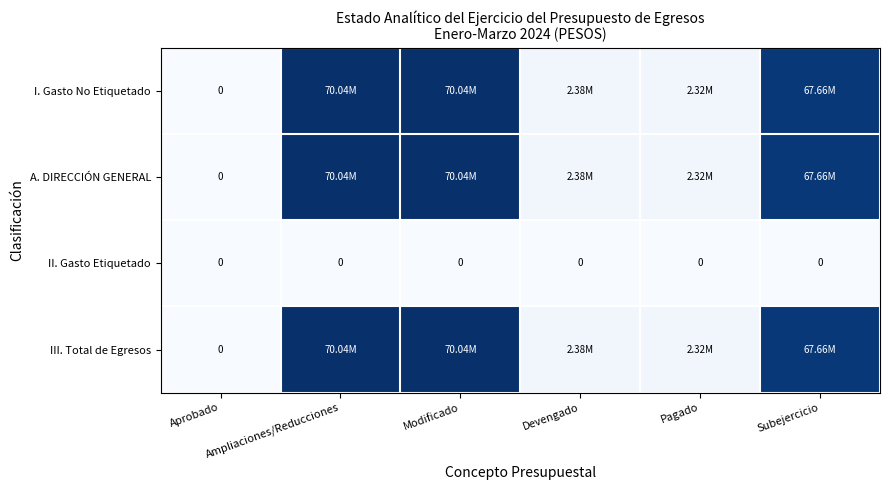

The III. Total de Egresos series shows 0.0 at Aprobado. True or false?

True